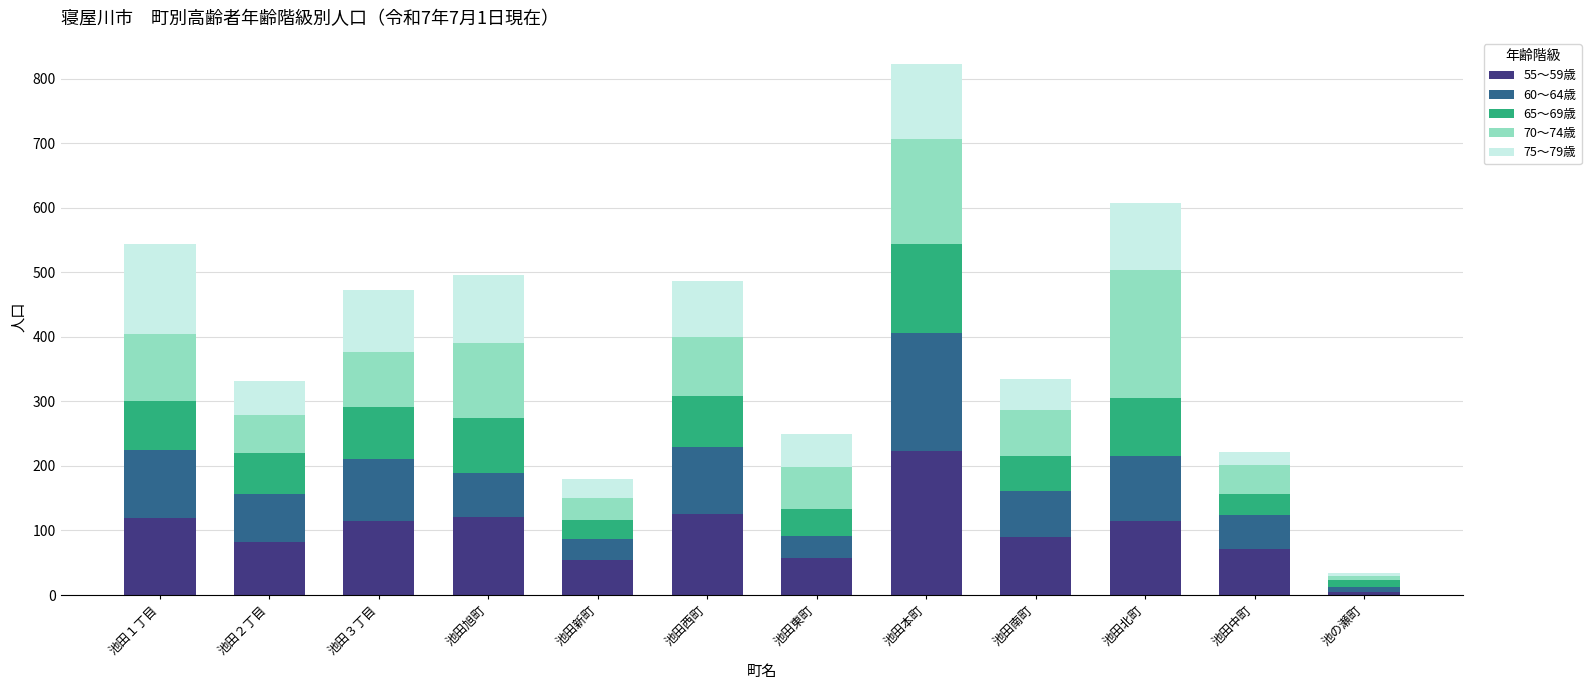

Which category has the highest value in the 55～59歳 series?

池田本町